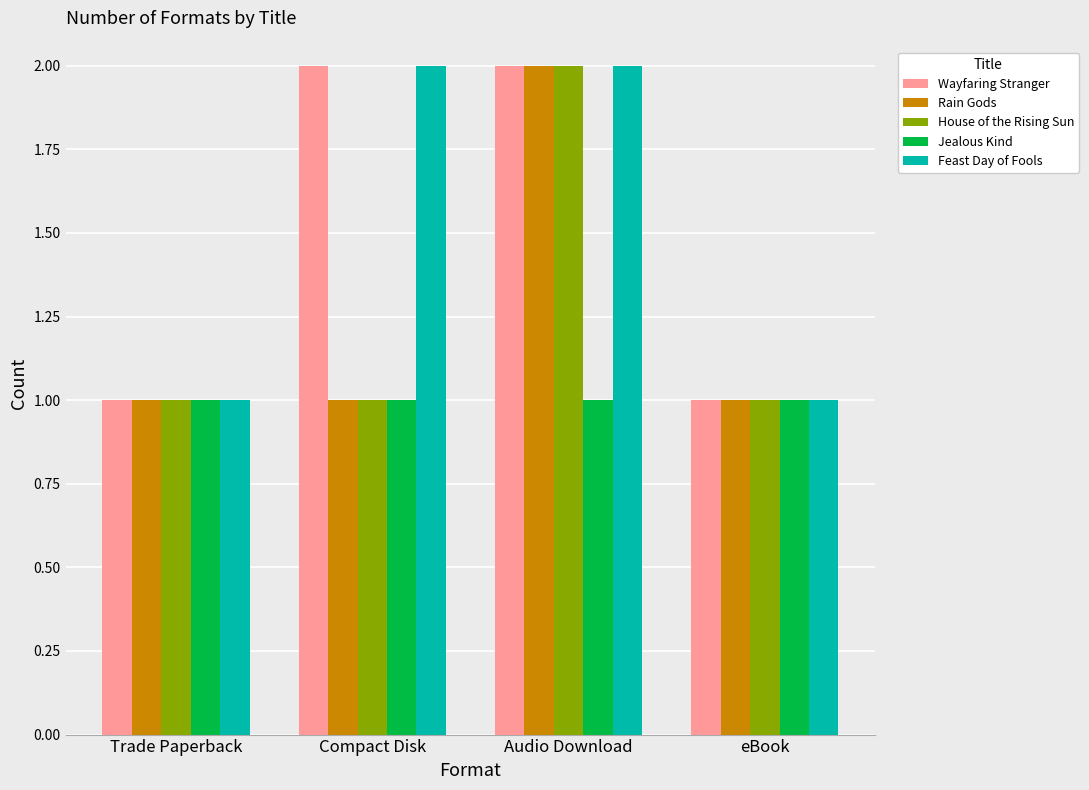

What is the sum of the Feast Day of Fools values at eBook and Compact Disk?

3